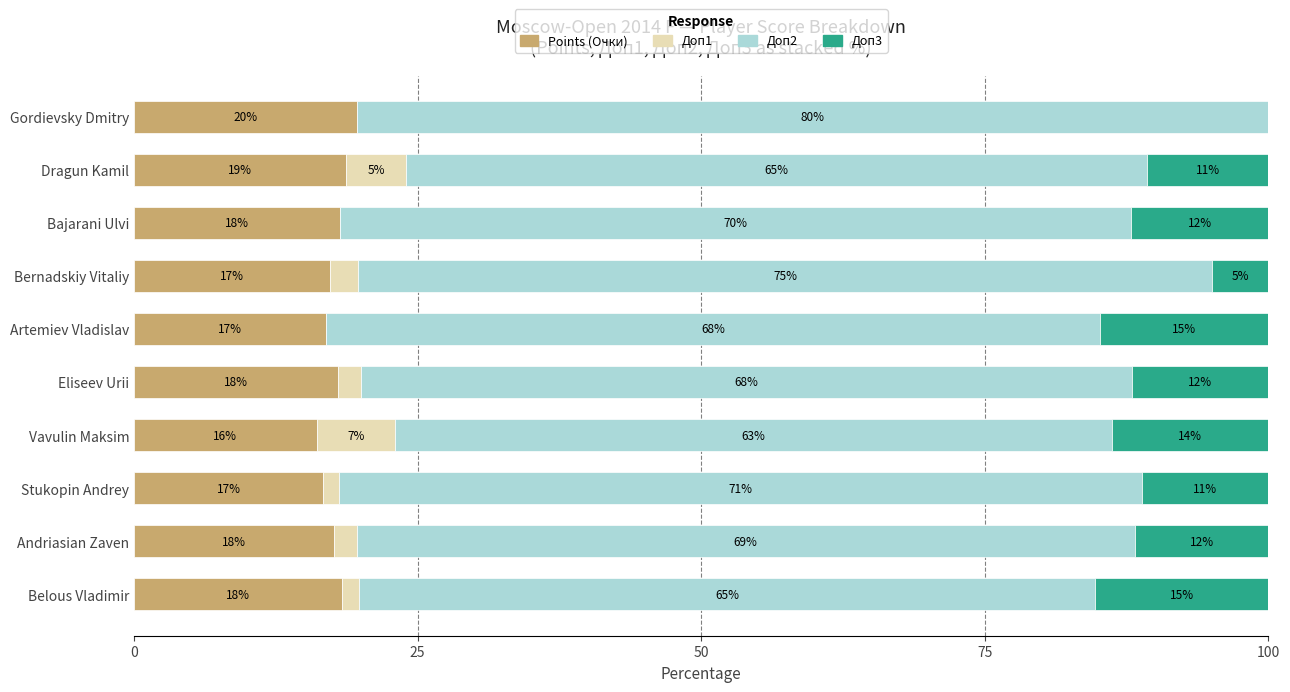

What is the total value across all series at Eliseev Urii?

100.0